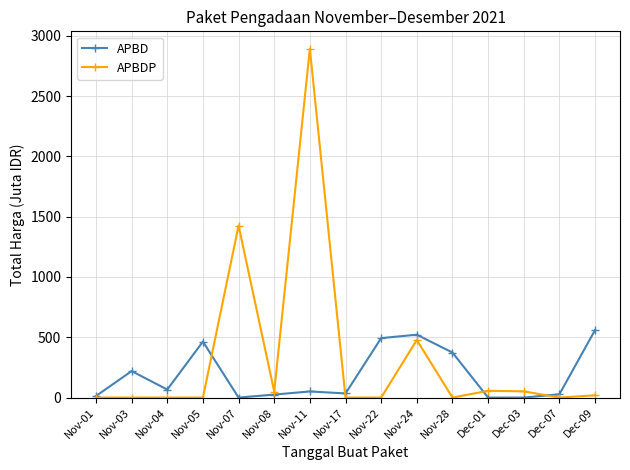

Is the value of APBD at Nov-17 greater than the value of APBDP at Nov-11?

No